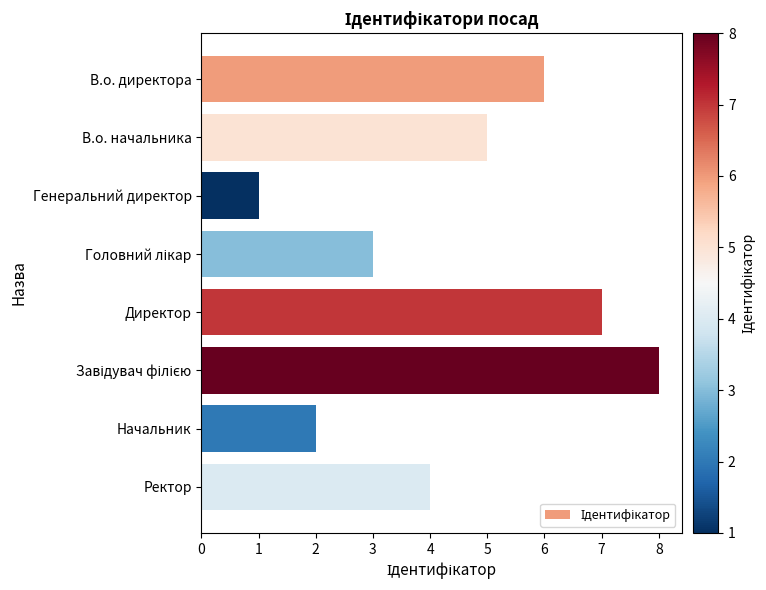

At which category does the chart reach its minimum across all series?

Генеральний директор